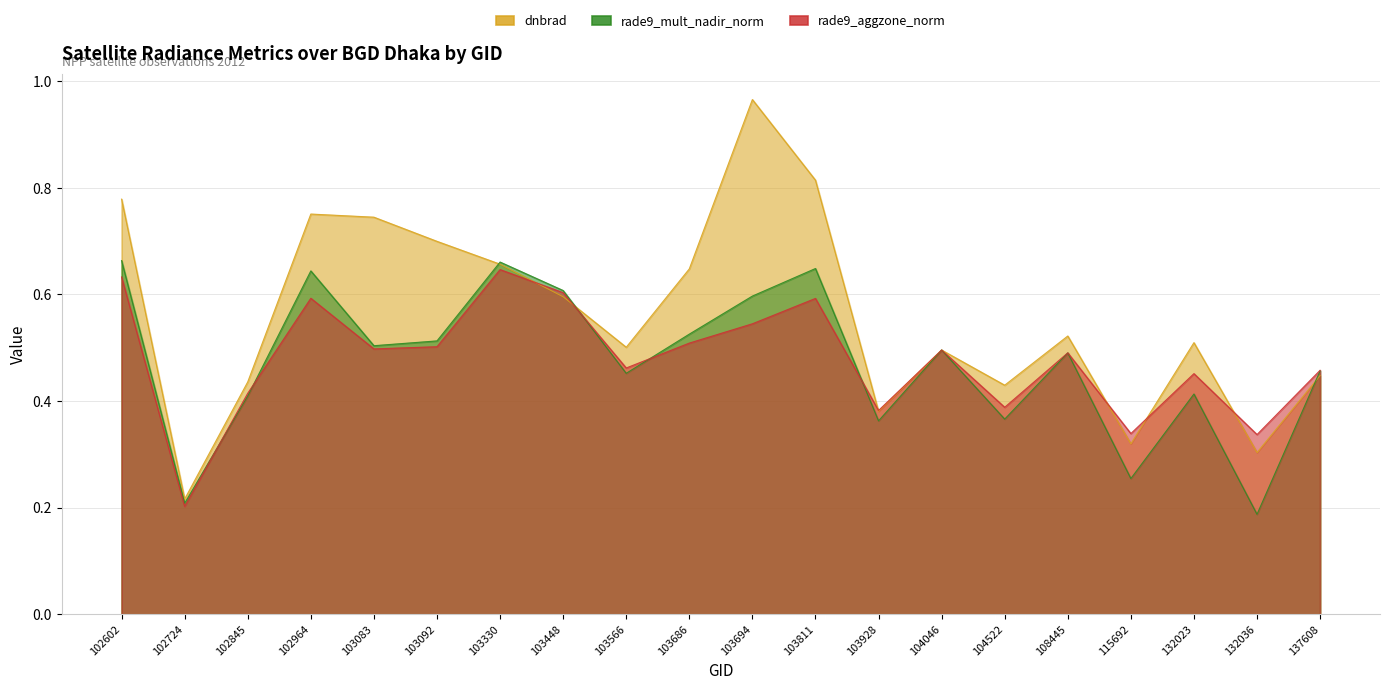

Where is rade9_aggzone_norm nearest to the value 0?

102724